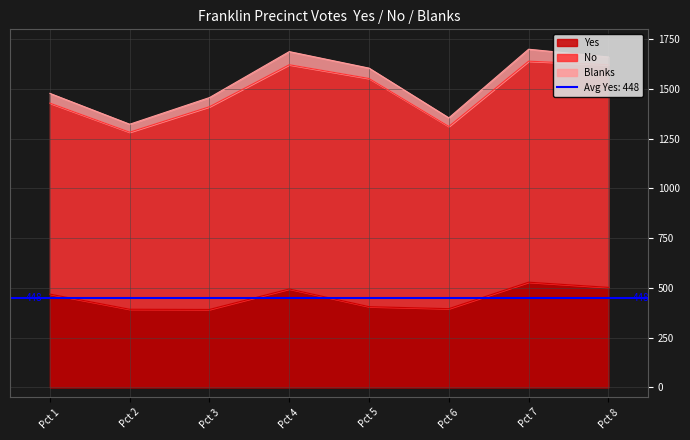

What is the spread (max minus min) of values at 4?

1061